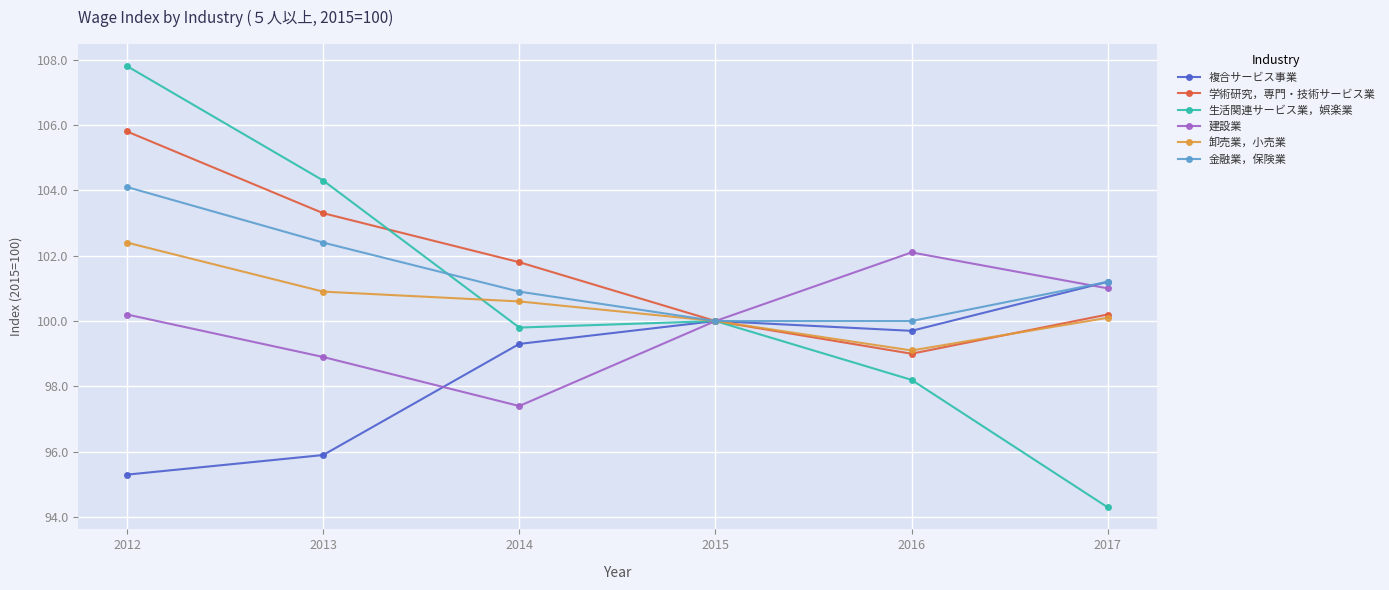

In 学術研究，専門・技術サービス業, how many points are lower than both neighbors (excluding endpoints)?

1